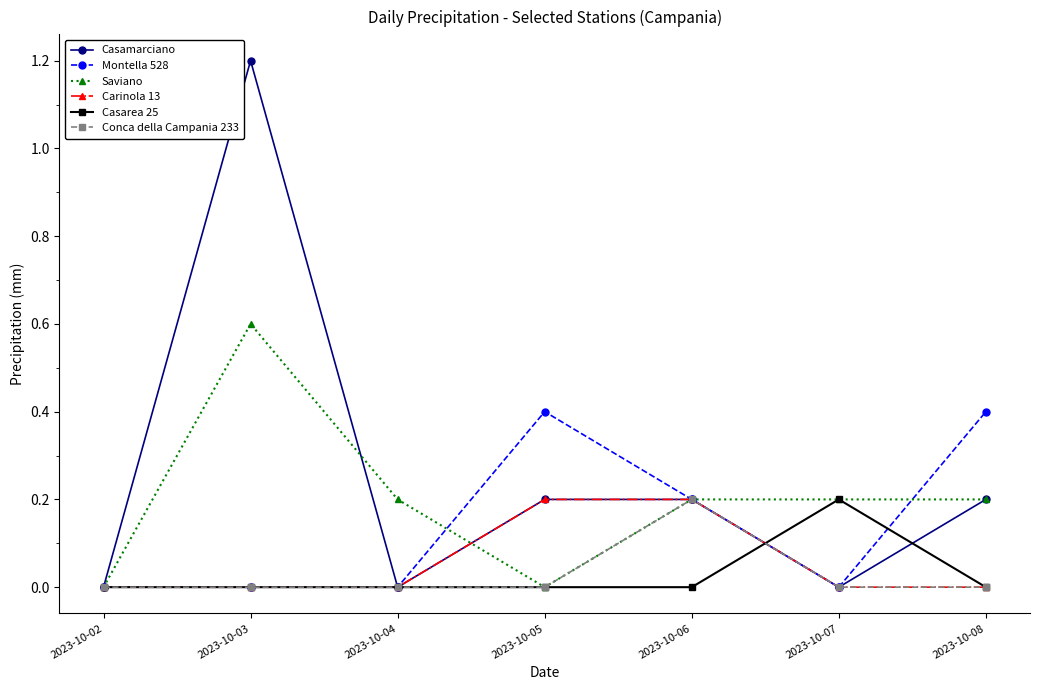

At which category does Casamarciano reach its first local peak?

2023-10-03